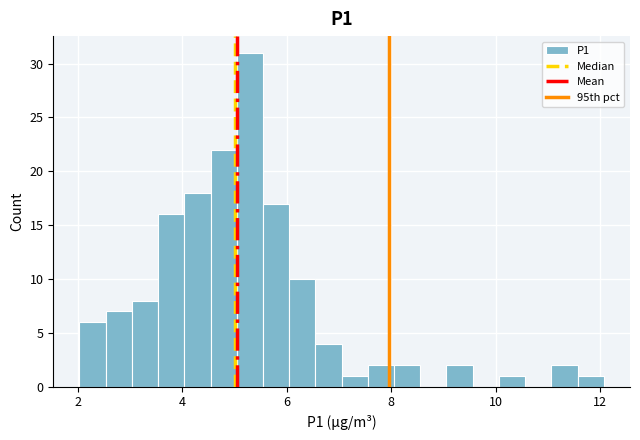

Around what value on the x-axis is the tallest bar? Give the approximate position of its centre, as read against the axis.

5.2